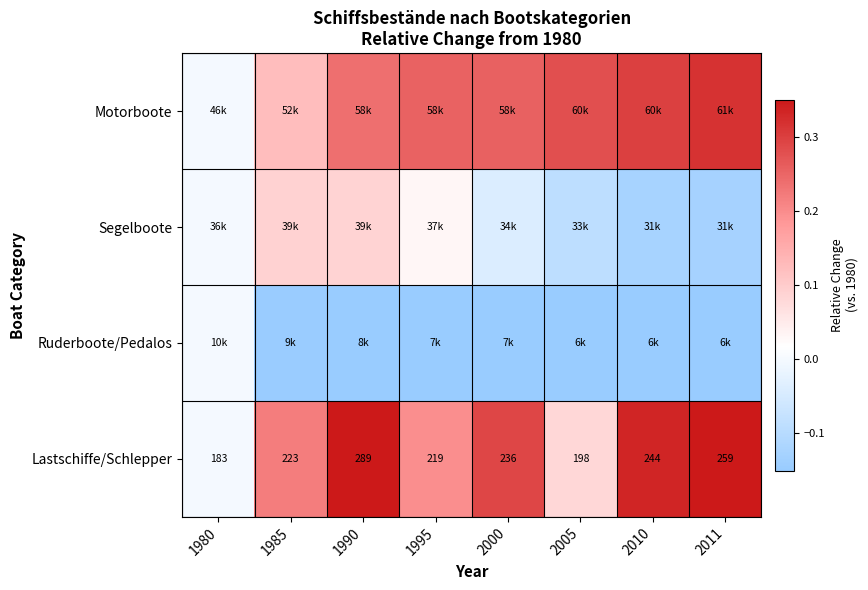

Rank the categories by Lastschiffe/Schlepper value from highest to lowest.

1990, 2011, 2010, 2000, 1985, 1995, 2005, 1980